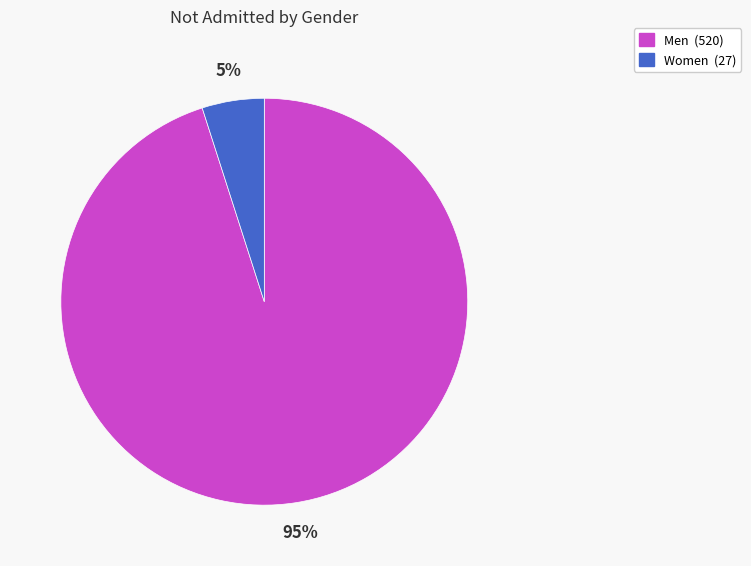

Is there any slice that represents more than half of the pie?

Yes